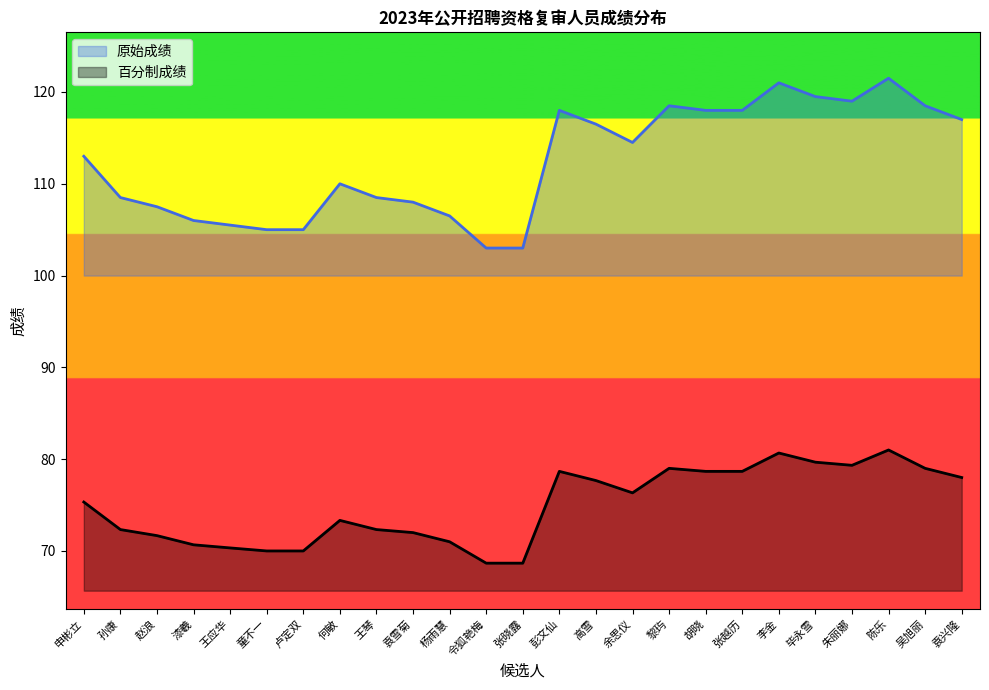

Is the value of 原始成绩 at 张越历 greater than the value of 百分制成绩 at 申彬立?

Yes